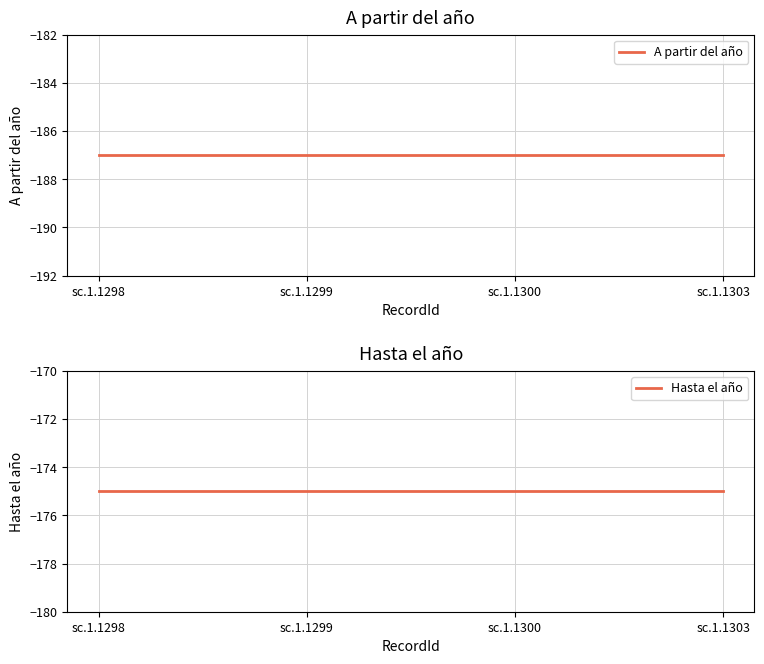

Reading left to right, what are all the values shown in this chart?

A partir del año: sc.1.1298=-187	sc.1.1299=-187	sc.1.1300=-187	sc.1.1303=-187
Hasta el año: sc.1.1298=-175	sc.1.1299=-175	sc.1.1300=-175	sc.1.1303=-175